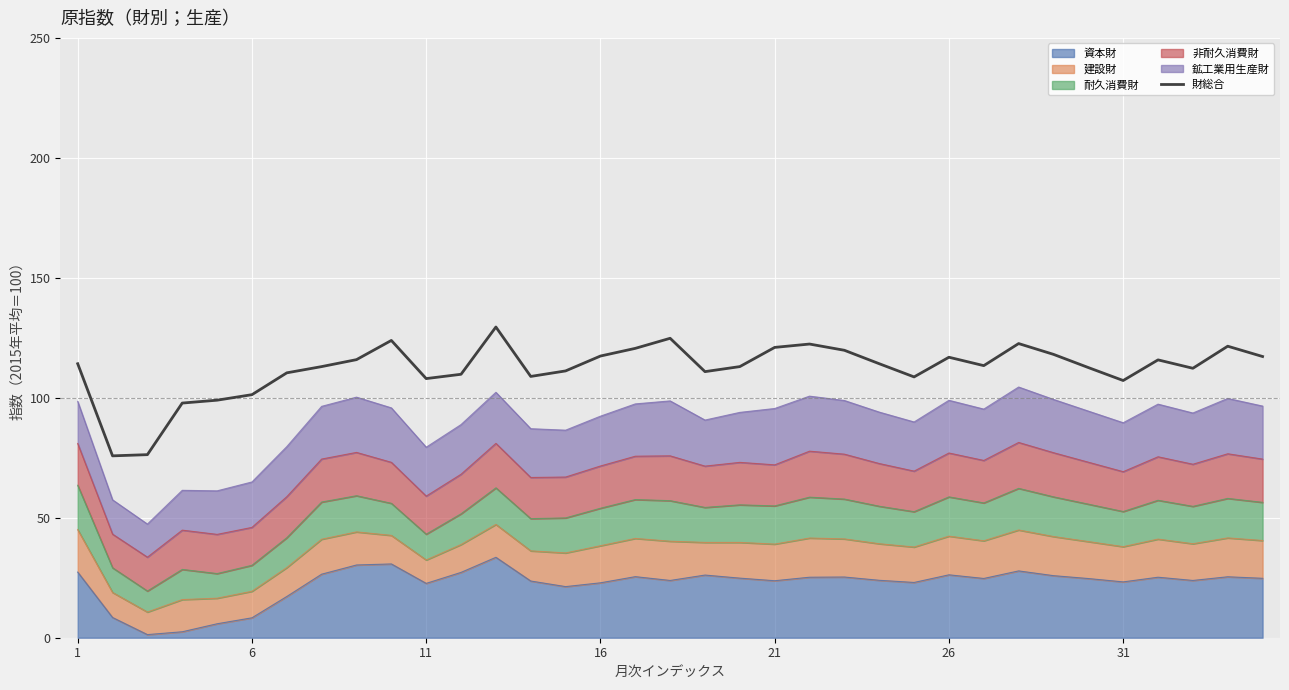

How many categories are shown in the chart?

35